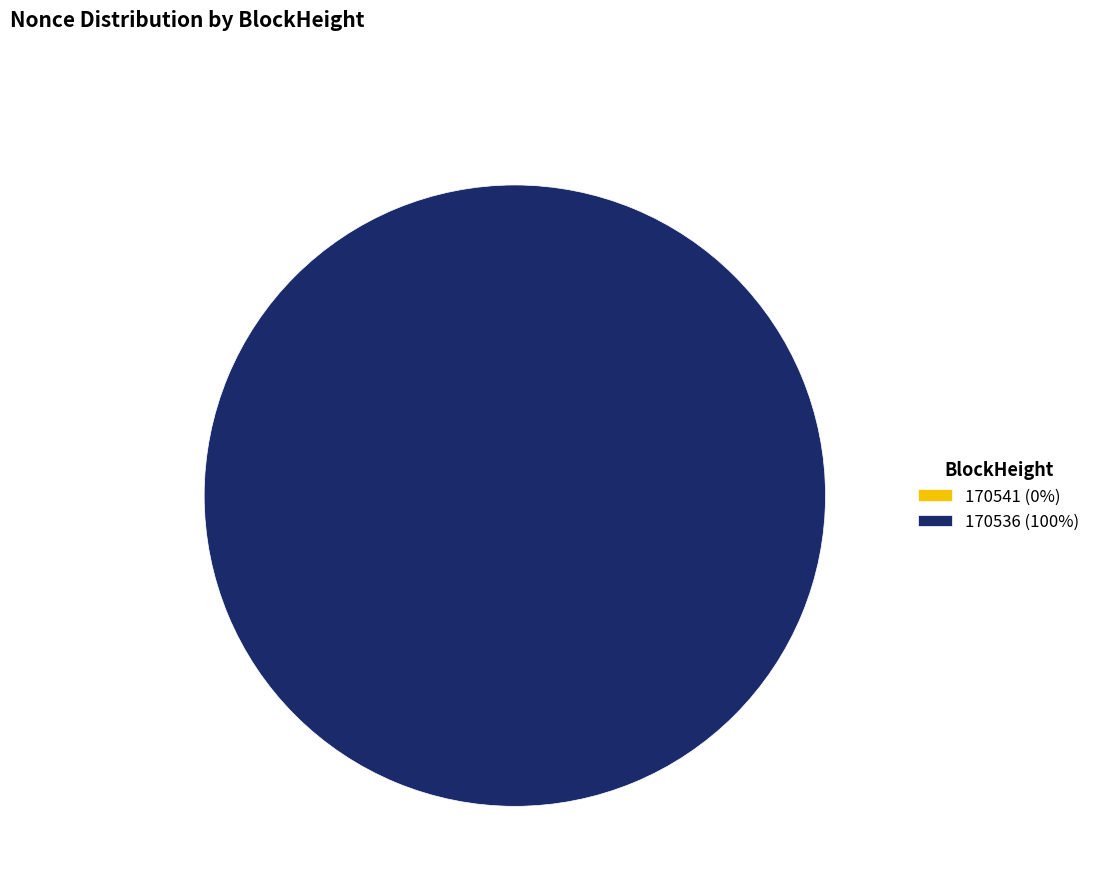

True or false: 170541 accounts for 8% of the total.

False